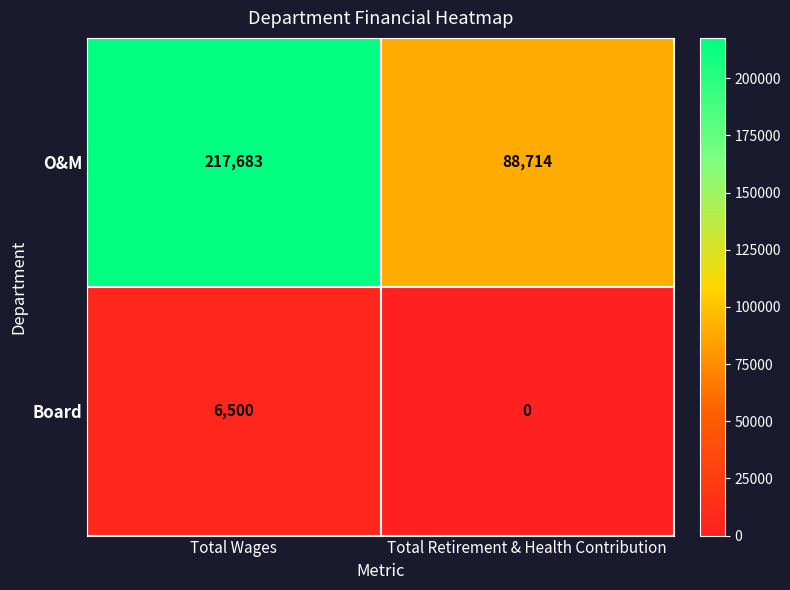

Reading right to left, list all the values displayed in this chart.

O&M: 88714	217683
Board: 0	6500